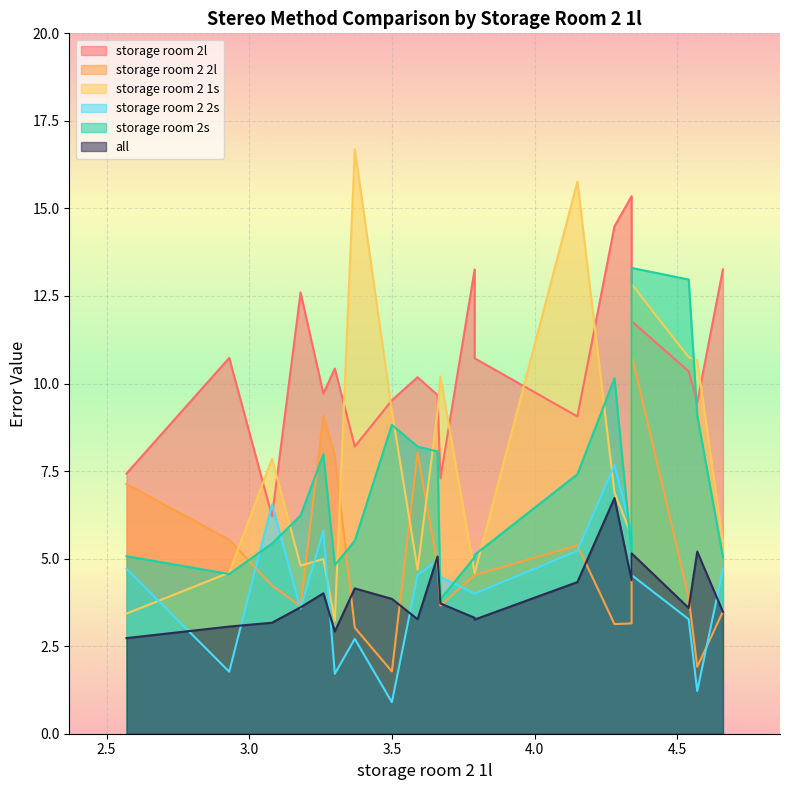

What is the label of the 11th point from the left?

3.67